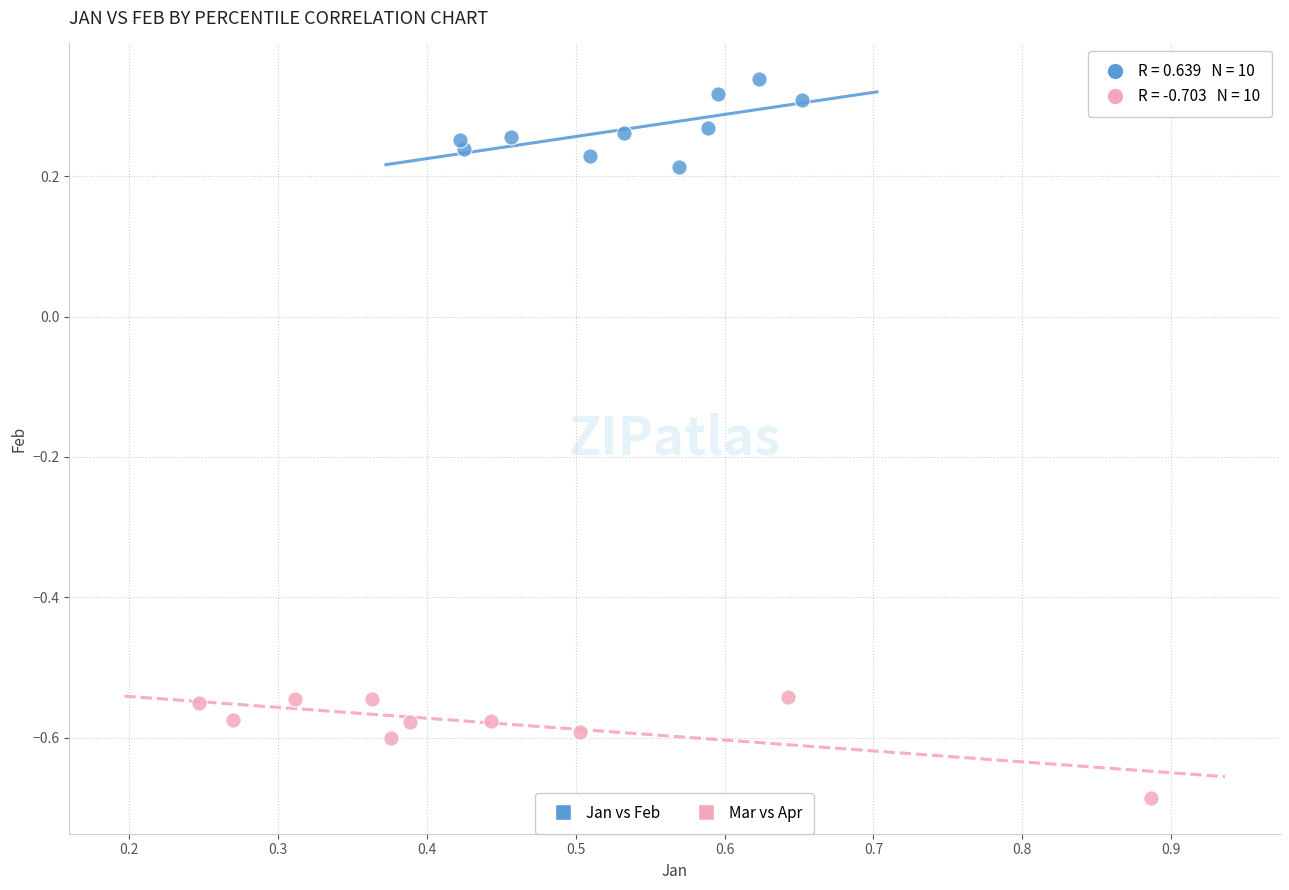

Which series contains the lowest Y value?

Mar vs Apr